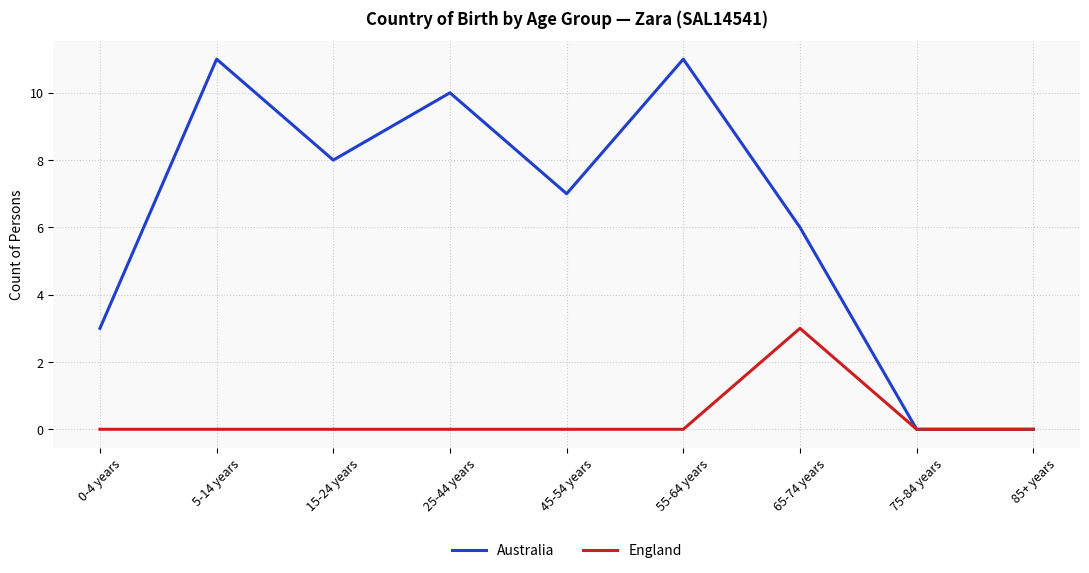

What position from the right is 55-64 years?

4